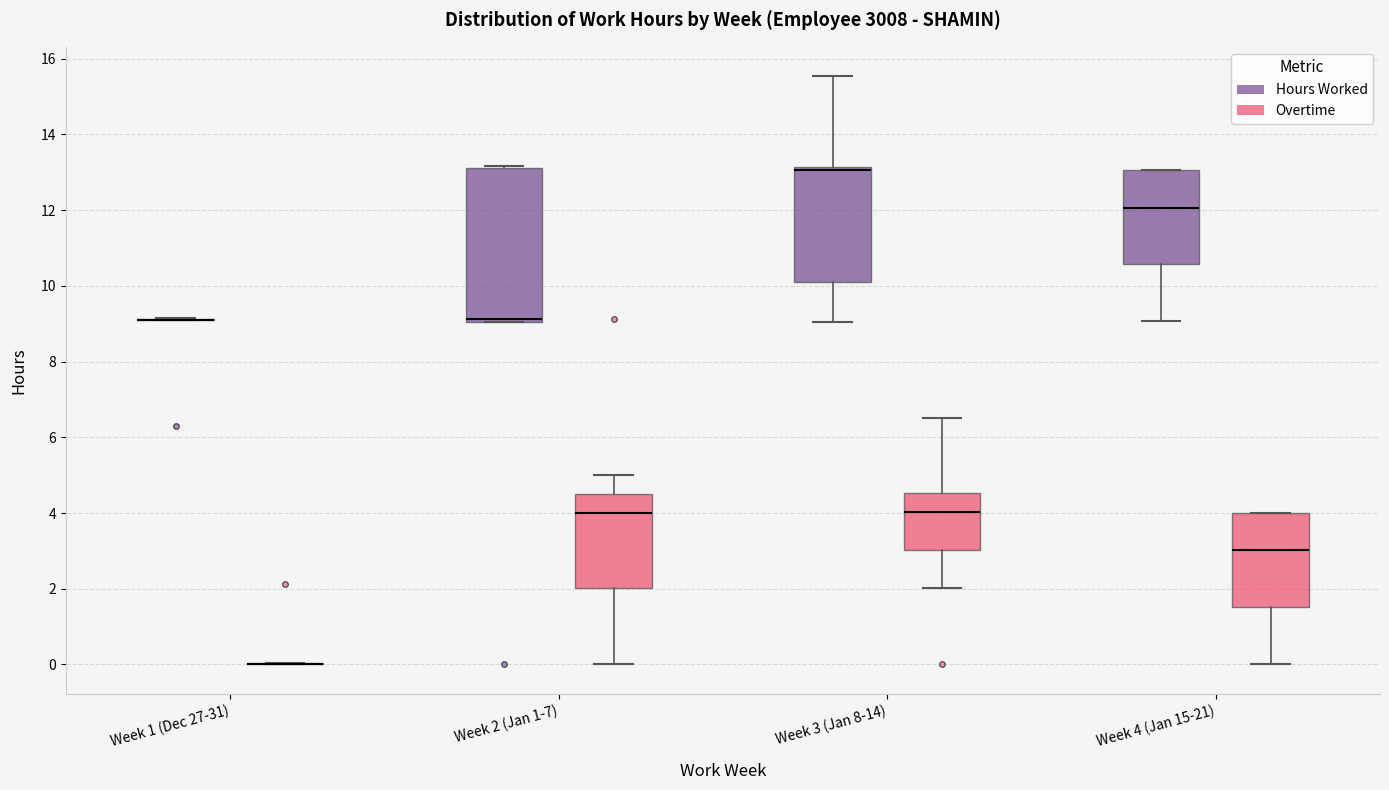

Reading left to right, transcribe this box plot: for each box, give where its median line is, the range the box spans, and where its two whiskers end, as read against the y-axis. The values are not printed on the chart, so give them approximately, as read against the axis.

Week 1 (Dec 27-31) (Hours Worked): box collapsed to a line at 9.2, whiskers 9.2 to 9.2
Week 1 (Dec 27-31) (Overtime): box collapsed to a line at 0.0, whiskers 0.0 to 0.0
Week 2 (Jan 1-7) (Hours Worked): median 9.2, box 9.0 to 13.2, whiskers 9.0 to 13.2 (just above the box's upper edge)
Week 2 (Jan 1-7) (Overtime): median 4.0, box 2.0 to 4.6, whiskers 0.0 to 5.0
Week 3 (Jan 8-14) (Hours Worked): median 13.0, box 10.0 to 13.2, whiskers 9.0 to 15.6
Week 3 (Jan 8-14) (Overtime): median 4.0, box 3.0 to 4.6, whiskers 2.0 to 6.6
Week 4 (Jan 15-21) (Hours Worked): median 12.0, box 10.6 to 13.0, whiskers 9.0 to 13.0
Week 4 (Jan 15-21) (Overtime): median 3.0, box 1.6 to 4.0, whiskers 0.0 to 4.0